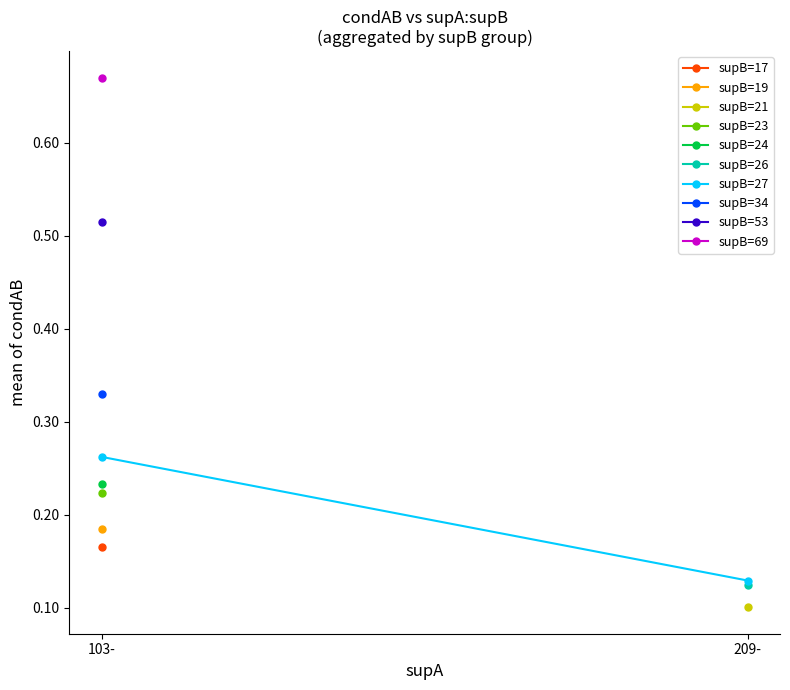

Rank the categories by value from lowest to highest.

209-, 103-